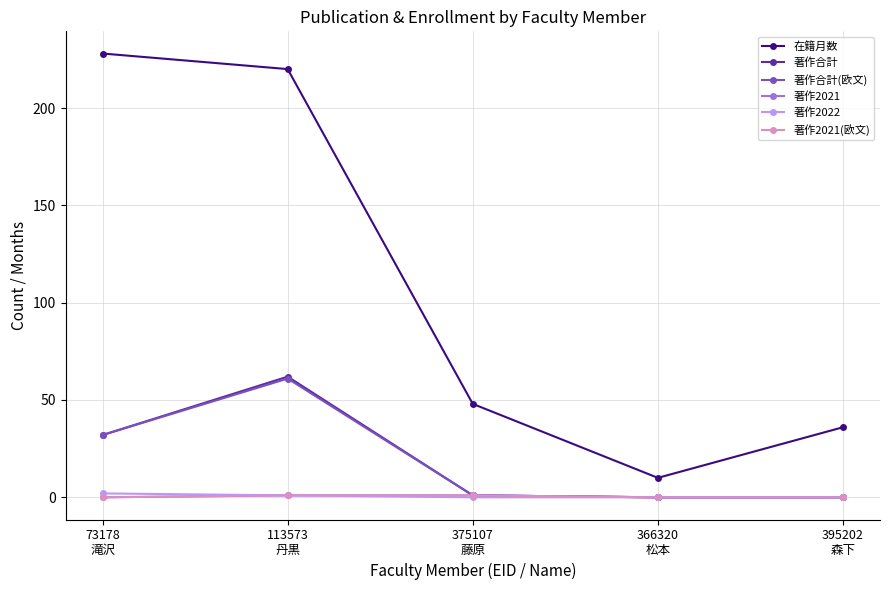

What is the difference between the maximum and minimum values in the 著作2022 series?

2